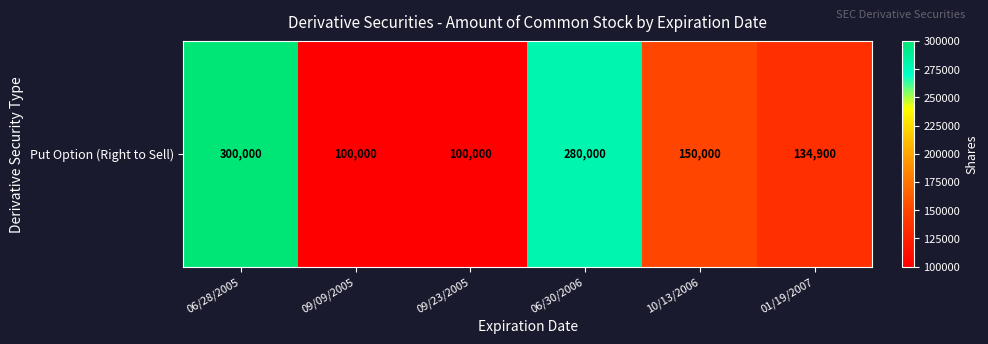

Reading left to right, what are all the values shown in this chart?

300000	100000	100000	280000	150000	134900